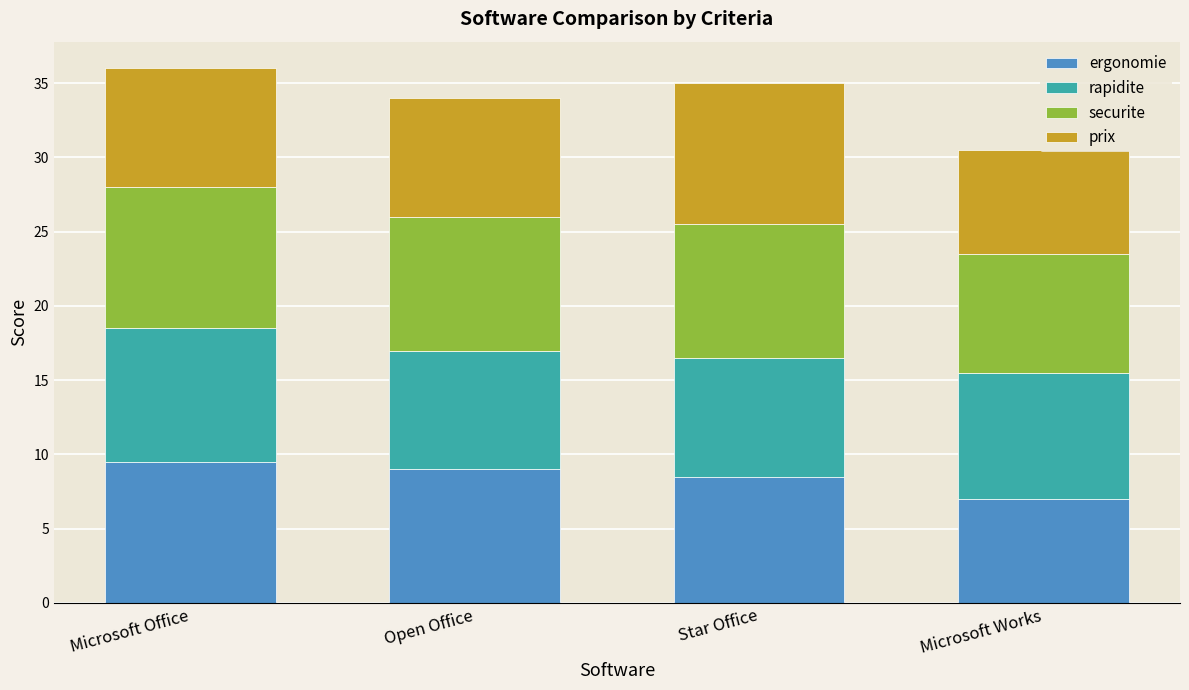

What is the average value of the ergonomie series?

8.5